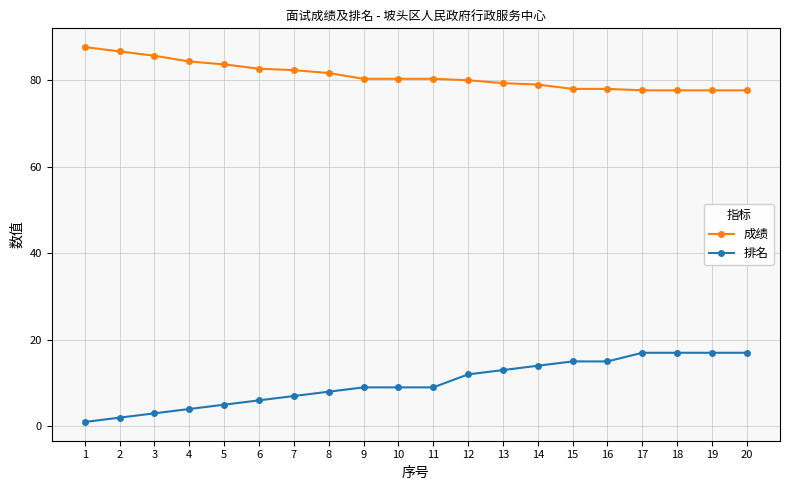

Which series changed the most between 9 and 17?

排名